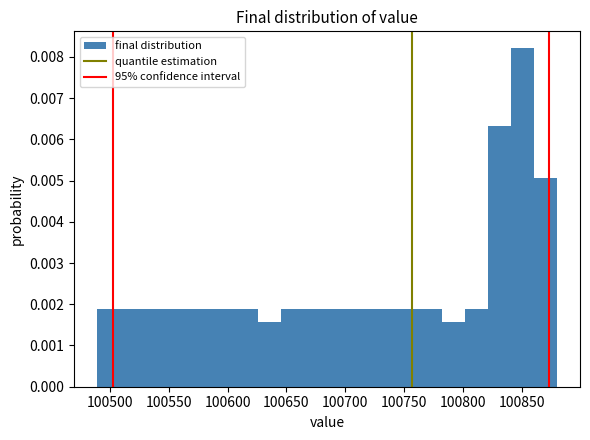

Around what value on the x-axis is the tallest bar? Give the approximate position of its centre, as read against the axis.

100850